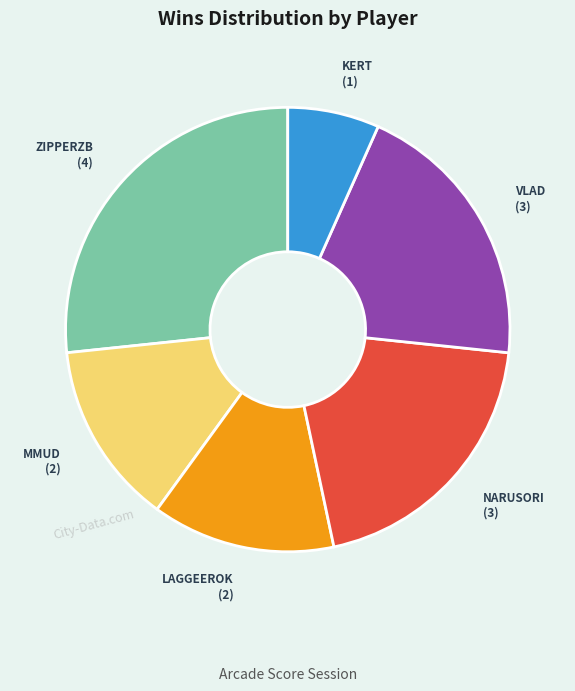

Which category has the smallest portion of the pie?

KERT